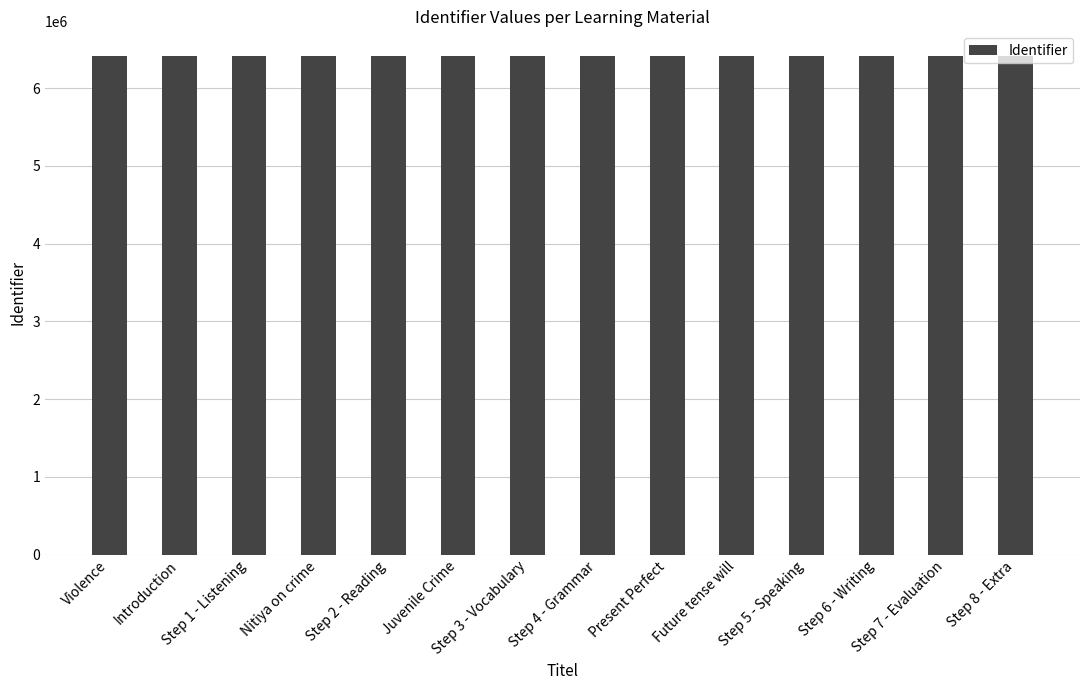

What is the label of the 9th bar from the left?

Present Perfect